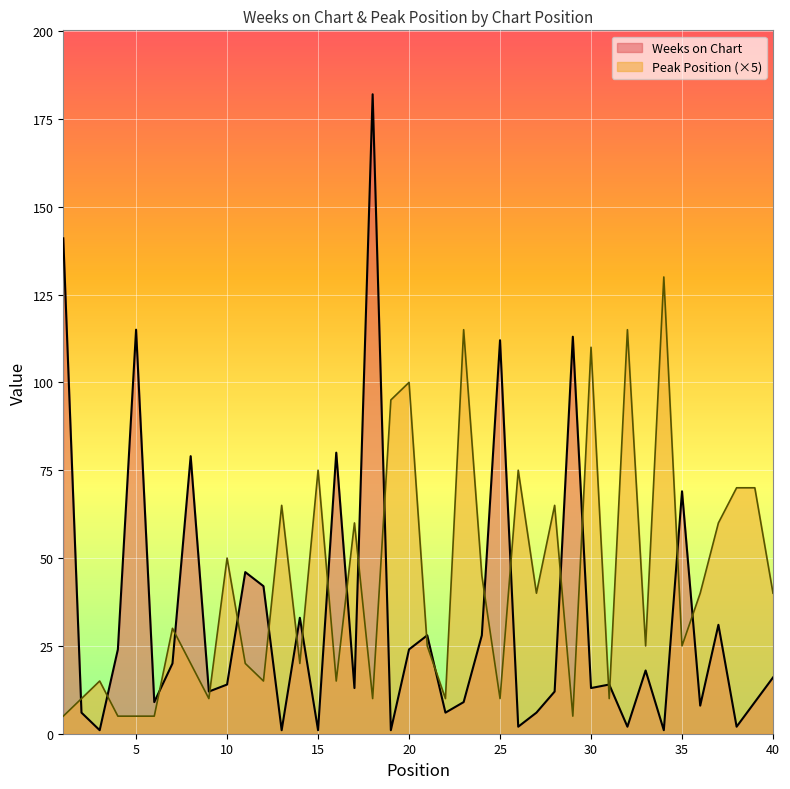

The Peak Position series shows 10 at 22. True or false?

True